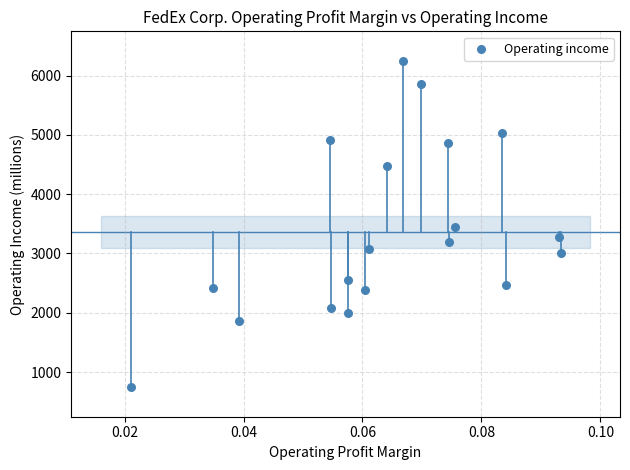

What is the range of Y values (max minus min)?

5498